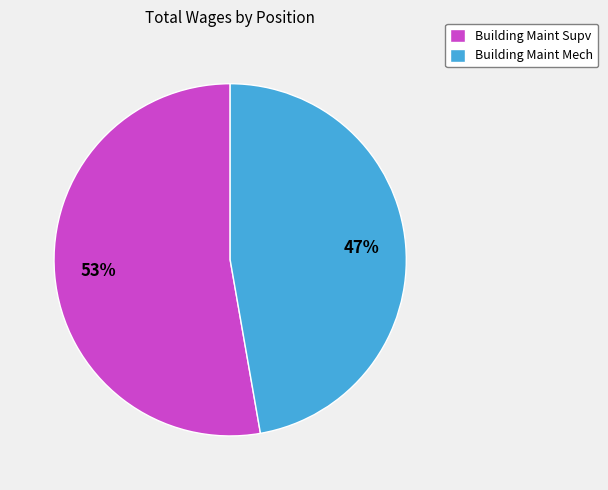

Which category accounts for the majority?

Building Maint Supv